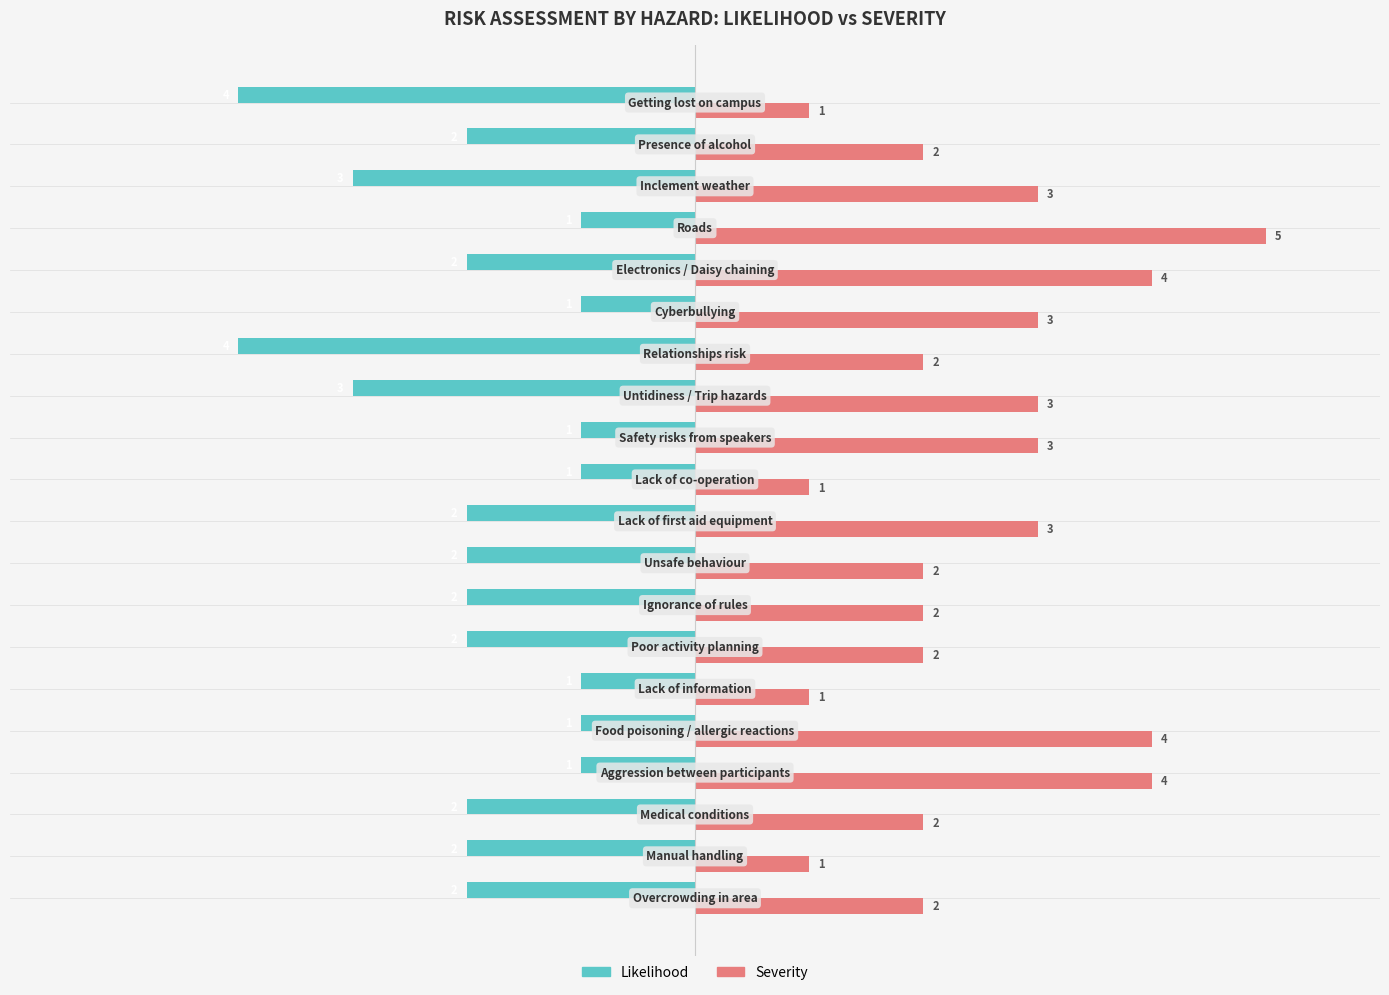

Rank the series by their average value, from lowest to highest.

Likelihood, Severity